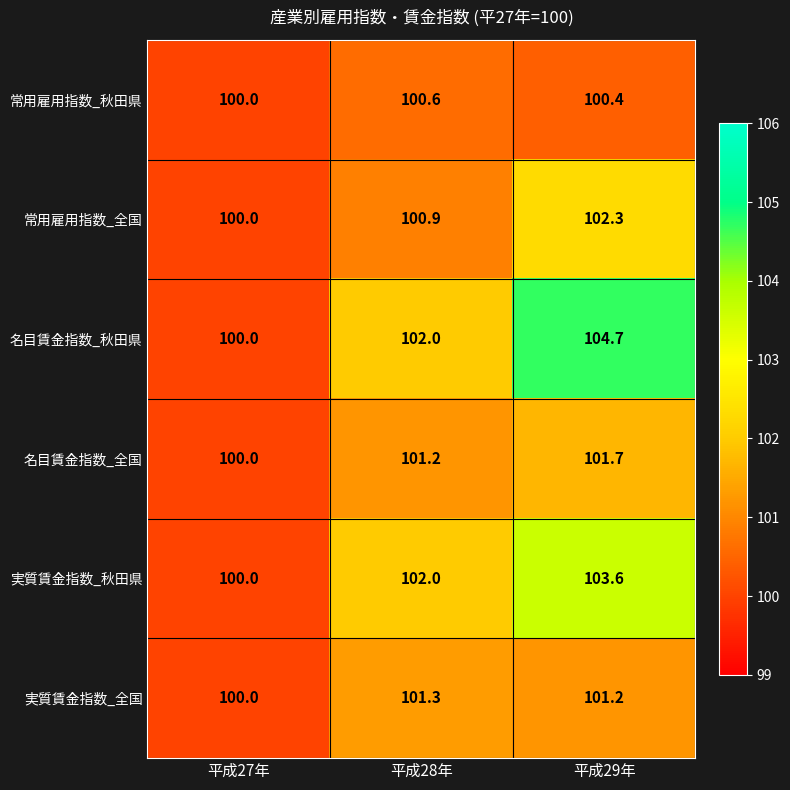

At which category is the sum across all series the highest?

平成29年